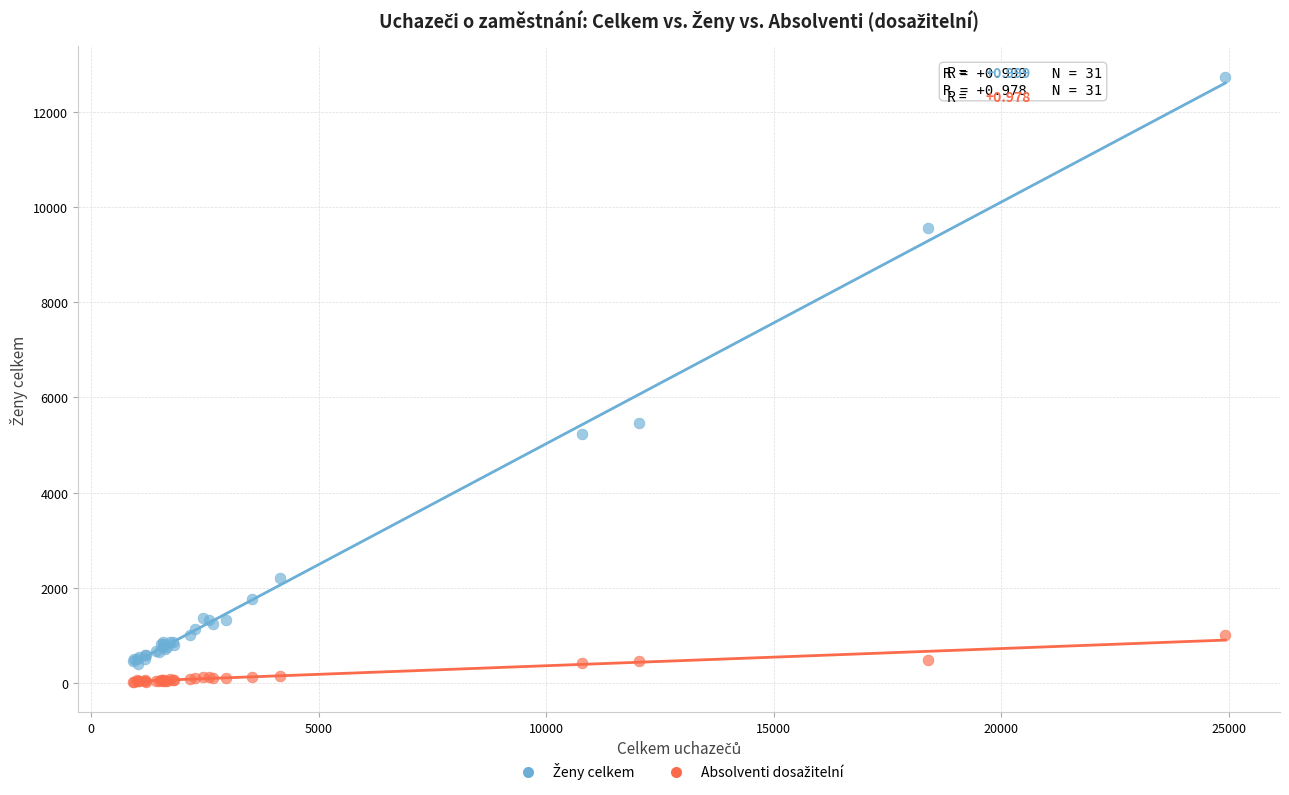

What is the X range (max minus min) for the scatter plot?

24010